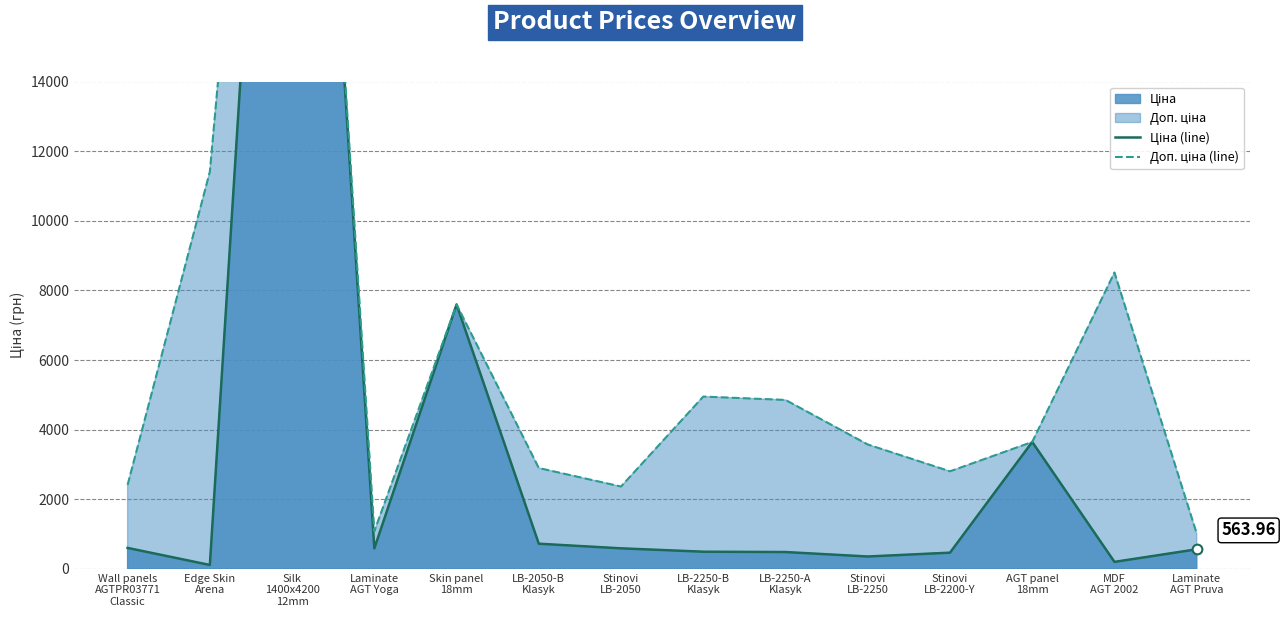

How many values in the Ціна (line) series exceed 589?

7